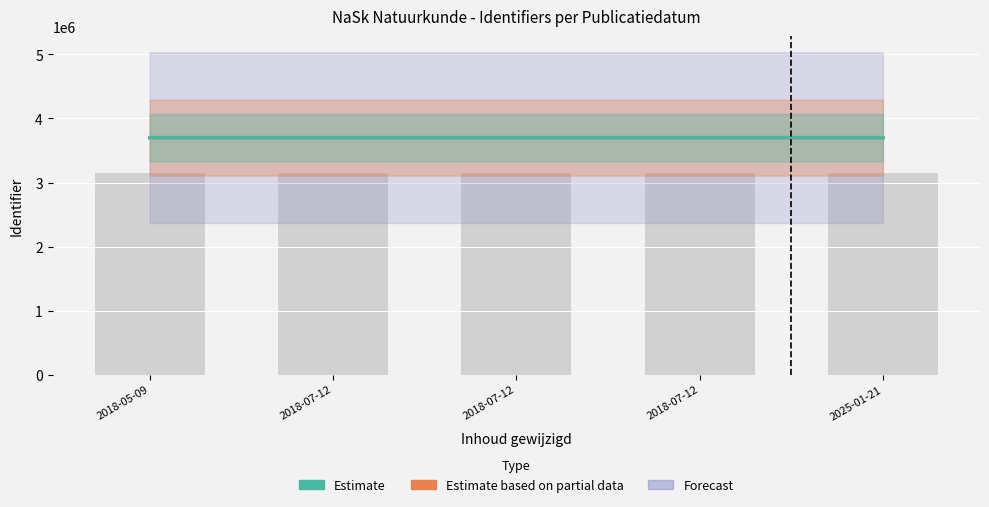

Are the bars grouped side by side (vs. stacked)?

Yes